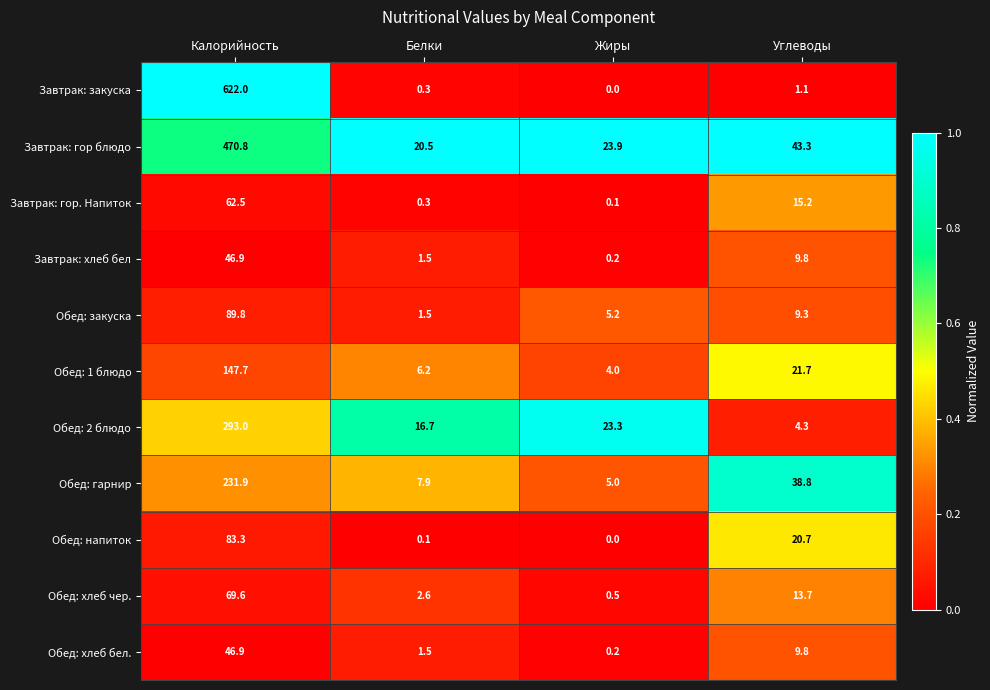

How many distinct data groups are displayed?

11